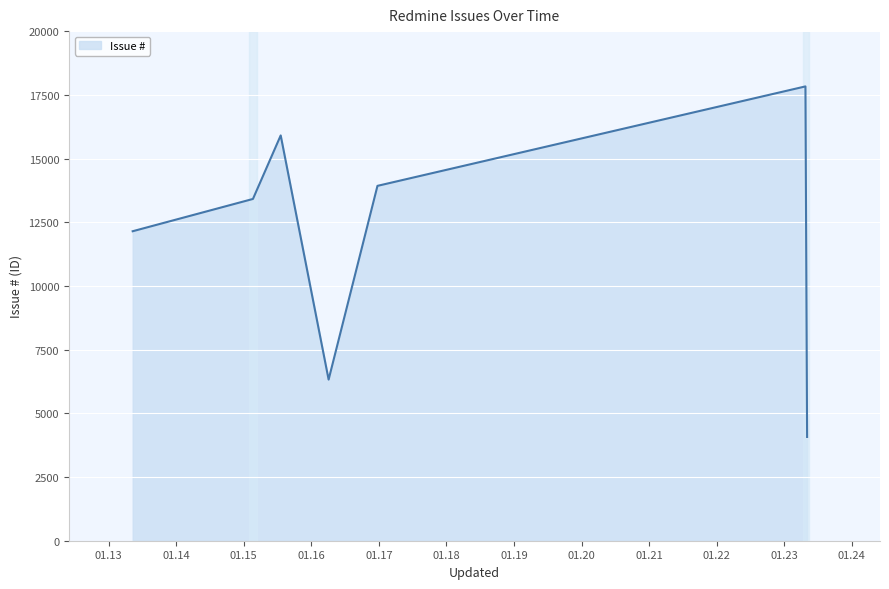

What is the difference between the maximum and minimum values?

13757